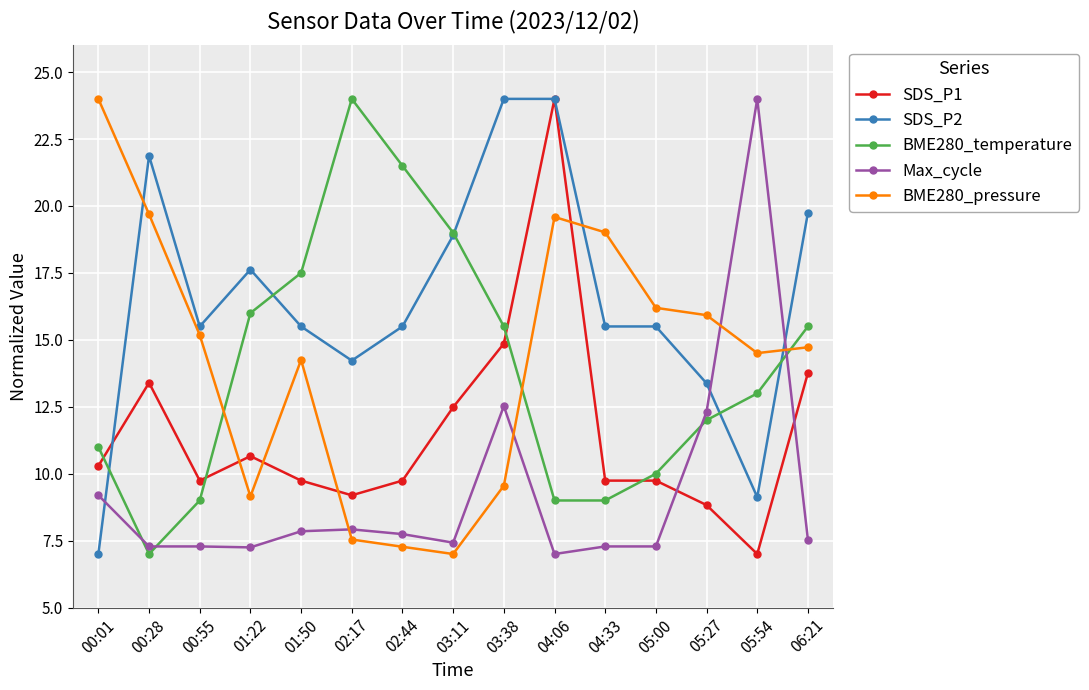

At how many categories does at least one series exceed 22?

5